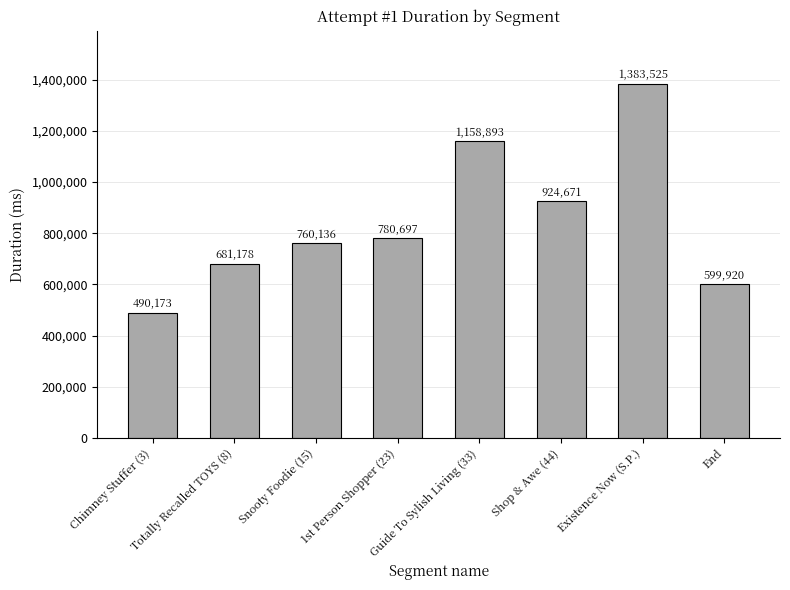

List the labels in order of value, smallest first.

Chimney Stuffer (3), End, Totally Recalled TOYS (8), Snooty Foodie (15), 1st Person Shopper (23), Shop & Awe (44), Guide To Sylish Living (33), Existence Now (S.P.)